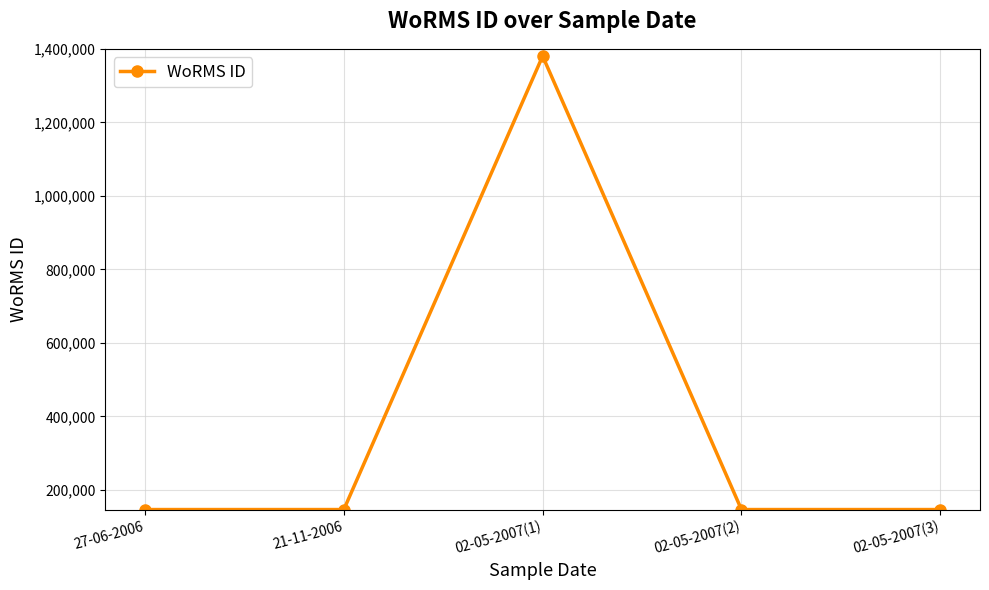

Which category has the highest value across all series?

02-05-2007(1)